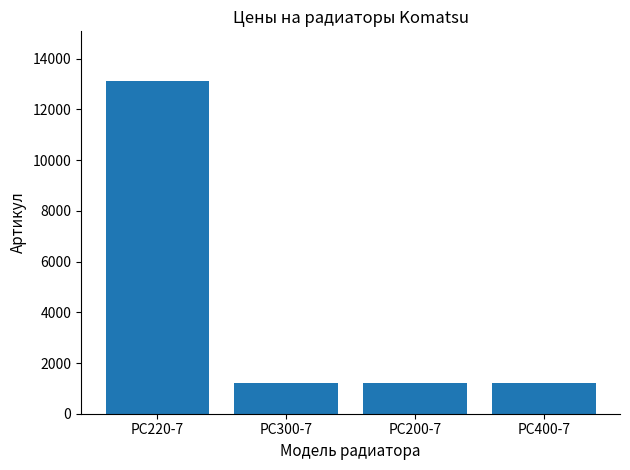

What is the label of the 1st bar from the left?

PC220-7